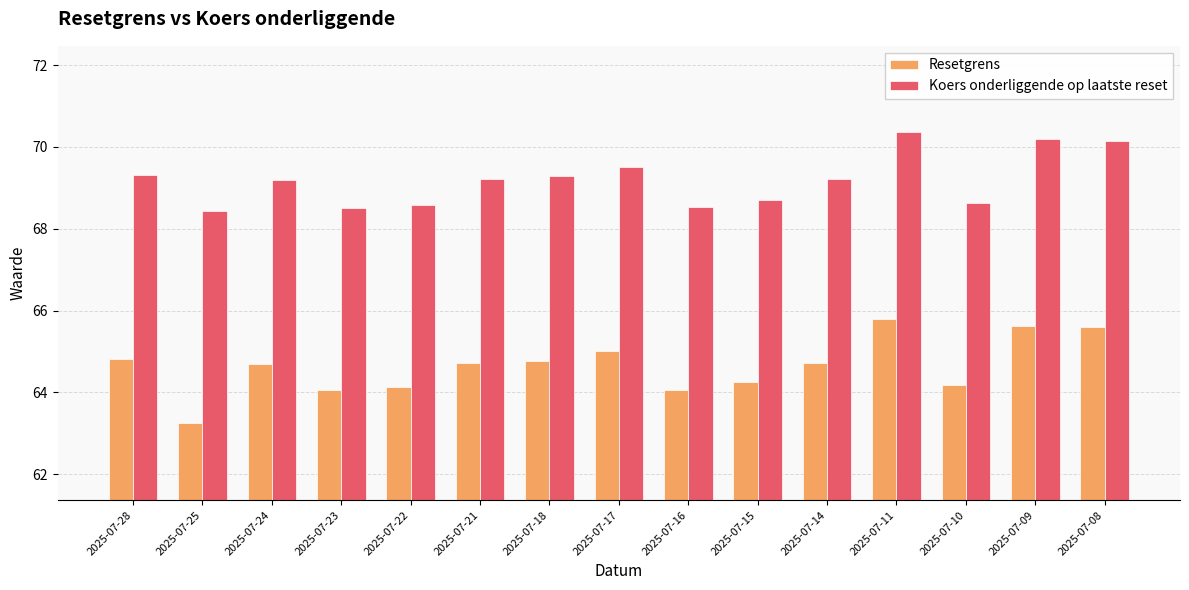

At how many categories does at least one series exceed 64?

15